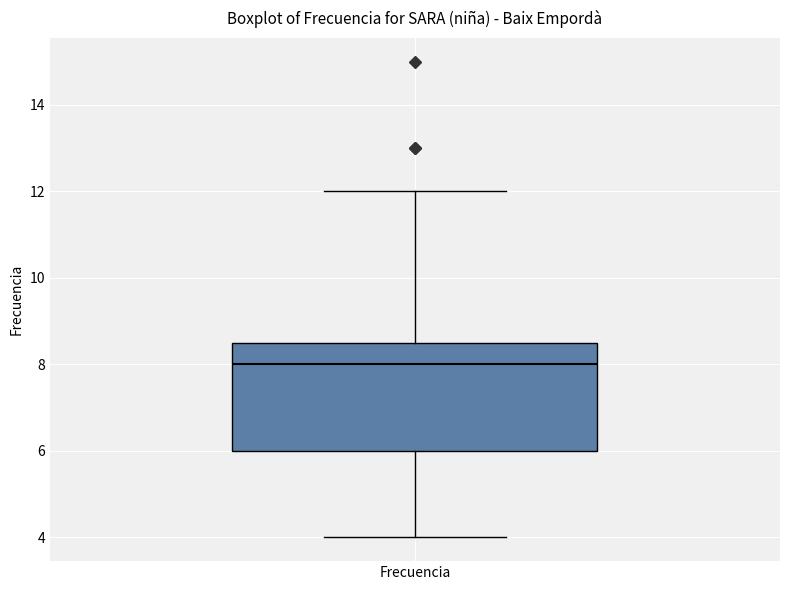

Where is the lower edge of the box for Frecuencia on the y-axis? The values are not printed on the chart, so give them approximately, as read against the axis.

6.0